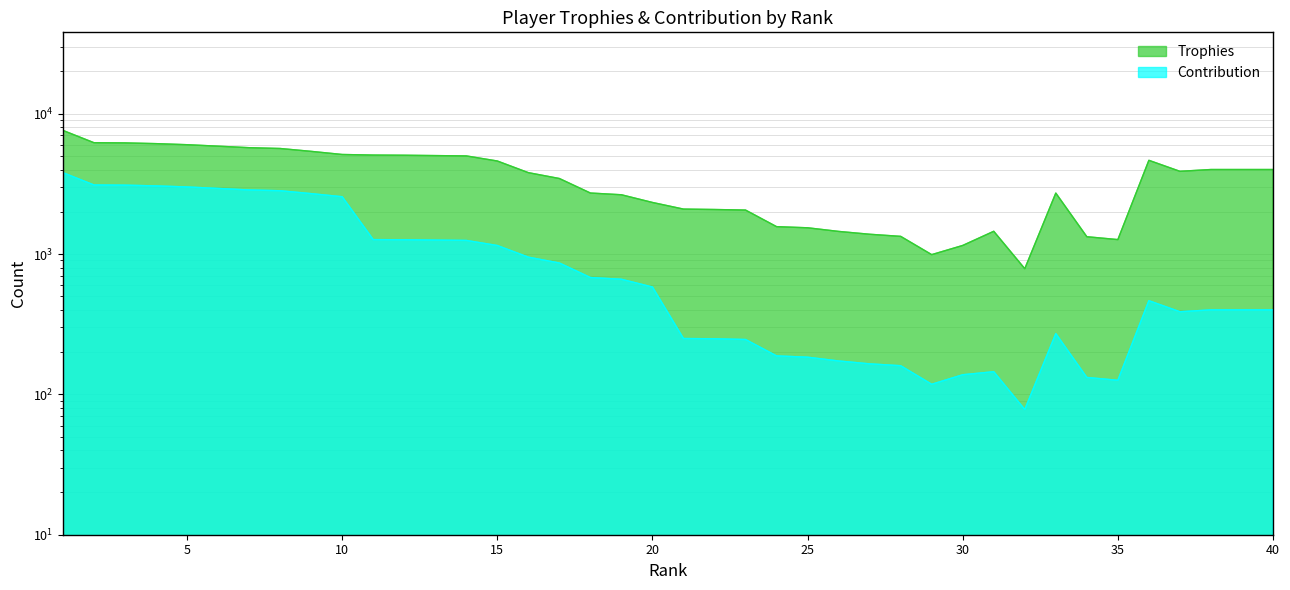

True or false: Trophies has a value of 1400 at 2.

False